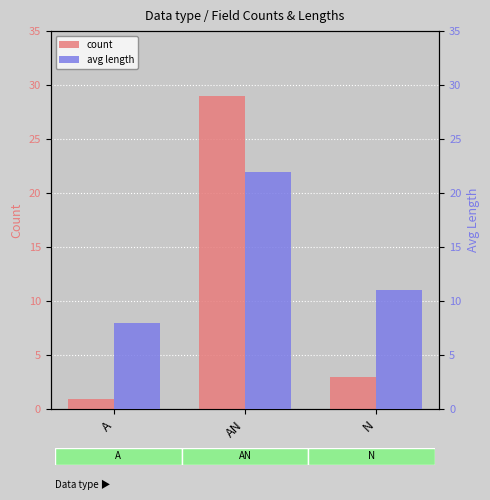

Rank the series by their maximum value, from highest to lowest.

count, avg length